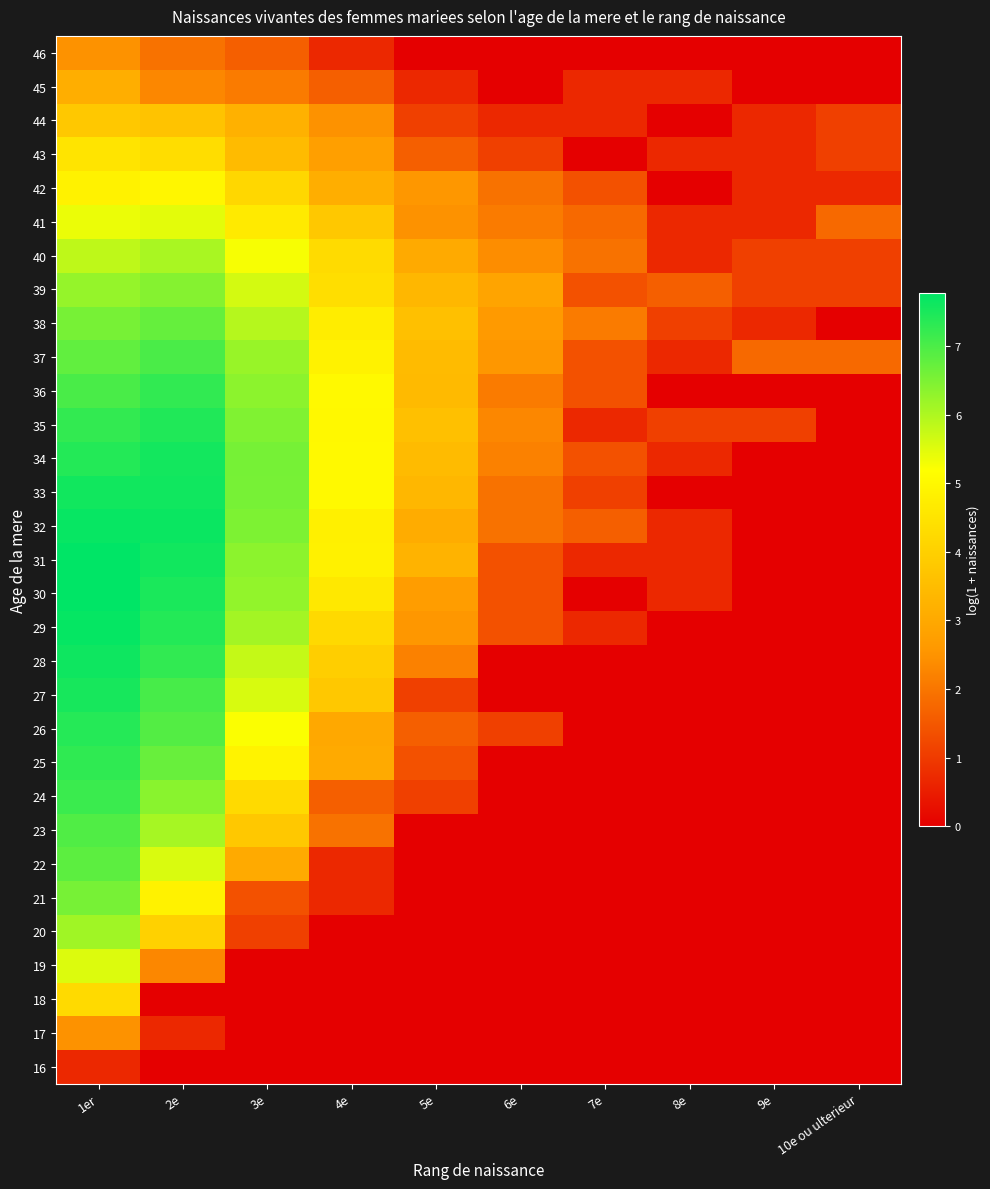

Which category has the lowest value across all series?

2e